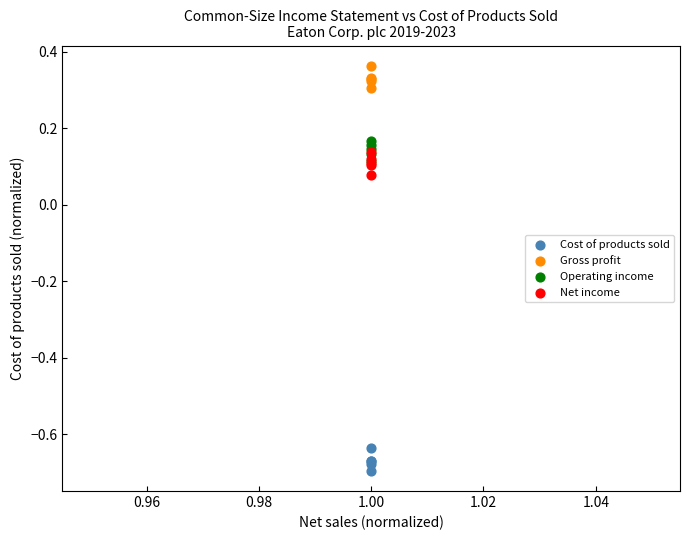

Which series contains the lowest Y value?

Cost of products sold